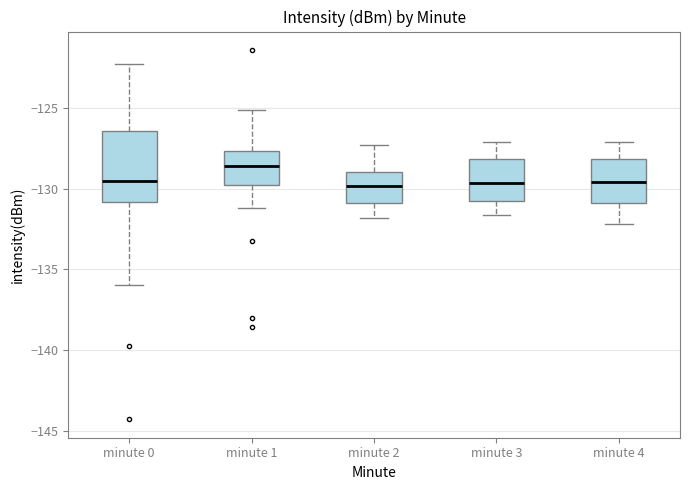

Reading left to right, transcribe this box plot: for each box, give where its median line is, the range the box spans, and where its two whiskers end, as read against the y-axis. The values are not printed on the chart, so give them approximately, as read against the axis.

minute 0: median -129.5, box -131.0 to -126.5, whiskers -136.0 to -122.5
minute 1: median -128.5, box -130.0 to -127.5, whiskers -131.0 to -125.0
minute 2: median -130.0, box -131.0 to -129.0, whiskers -132.0 to -127.5
minute 3: median -129.5, box -131.0 to -128.0, whiskers -131.5 to -127.0
minute 4: median -129.5, box -131.0 to -128.0, whiskers -132.0 to -127.0